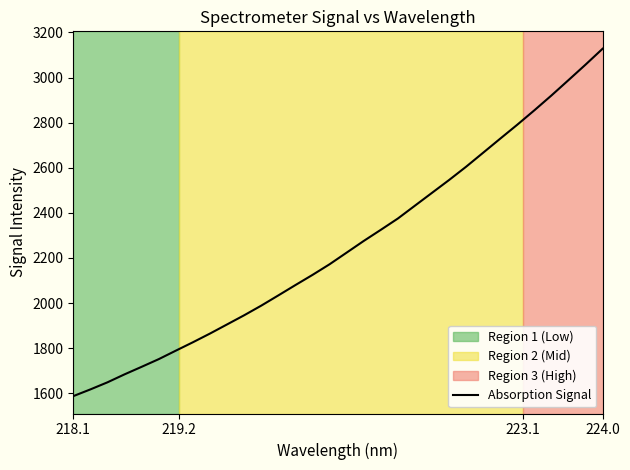

What is the smallest value displayed?

1587.0